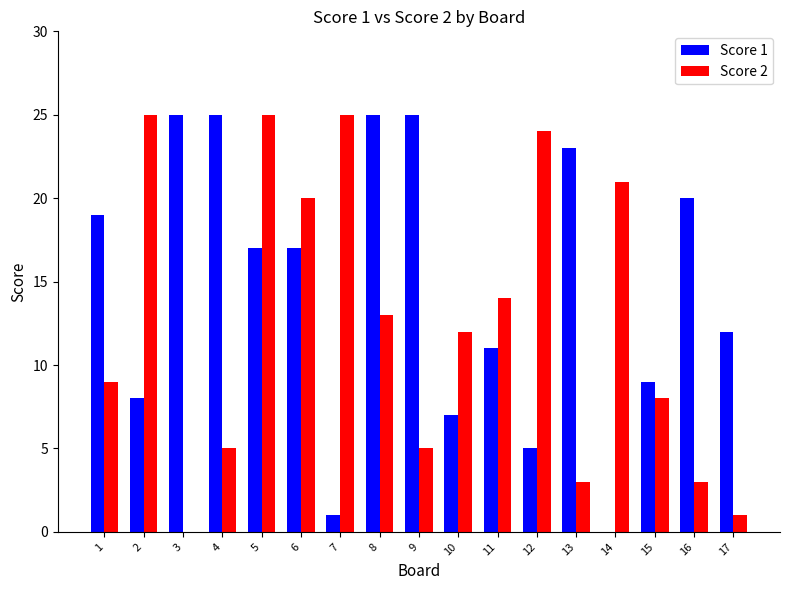

Reading right to left, transcribe all the data shown in this chart.

Score 1: 12	20	9	0	23	5	11	7	25	25	1	17	17	25	25	8	19
Score 2: 1	3	8	21	3	24	14	12	5	13	25	20	25	5	0	25	9